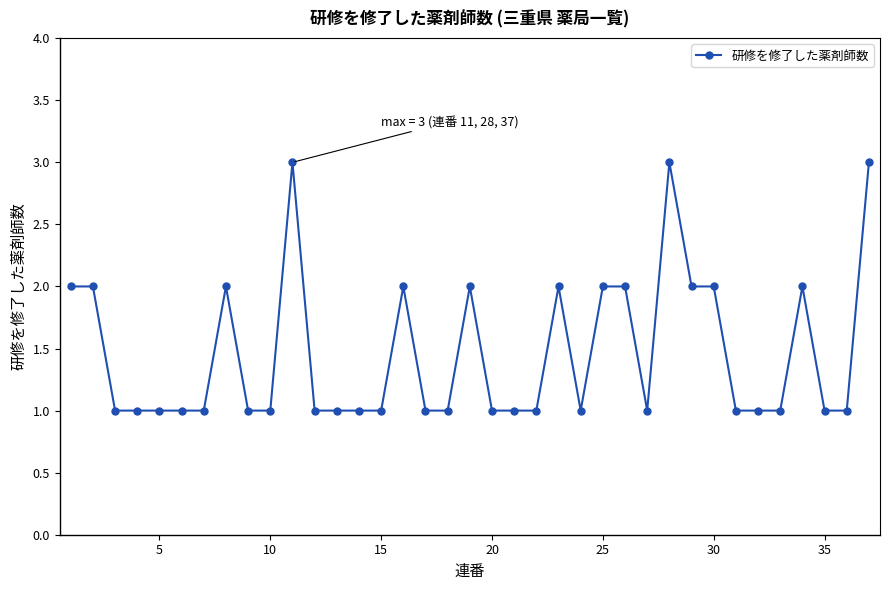

What is the maximum value shown in the chart?

3